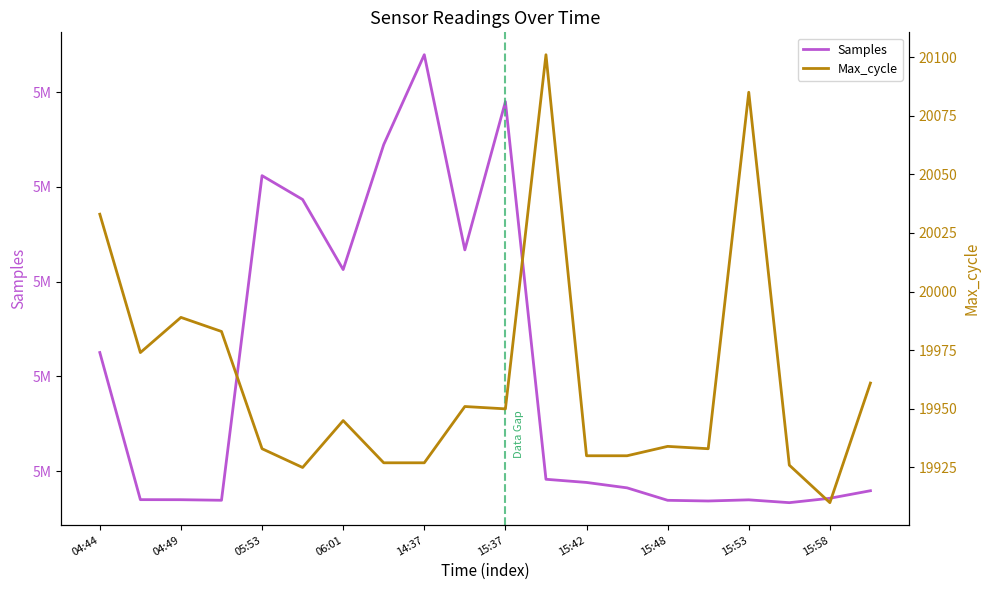

What is the value of the Max_cycle point at the 12th from the left?

20101